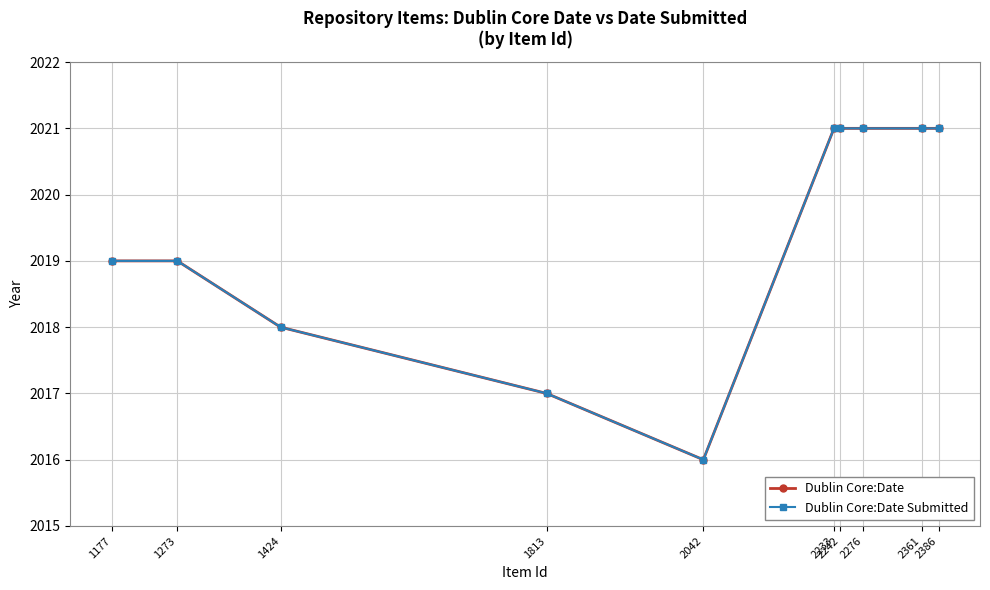

What is the maximum value shown in the chart?

2021